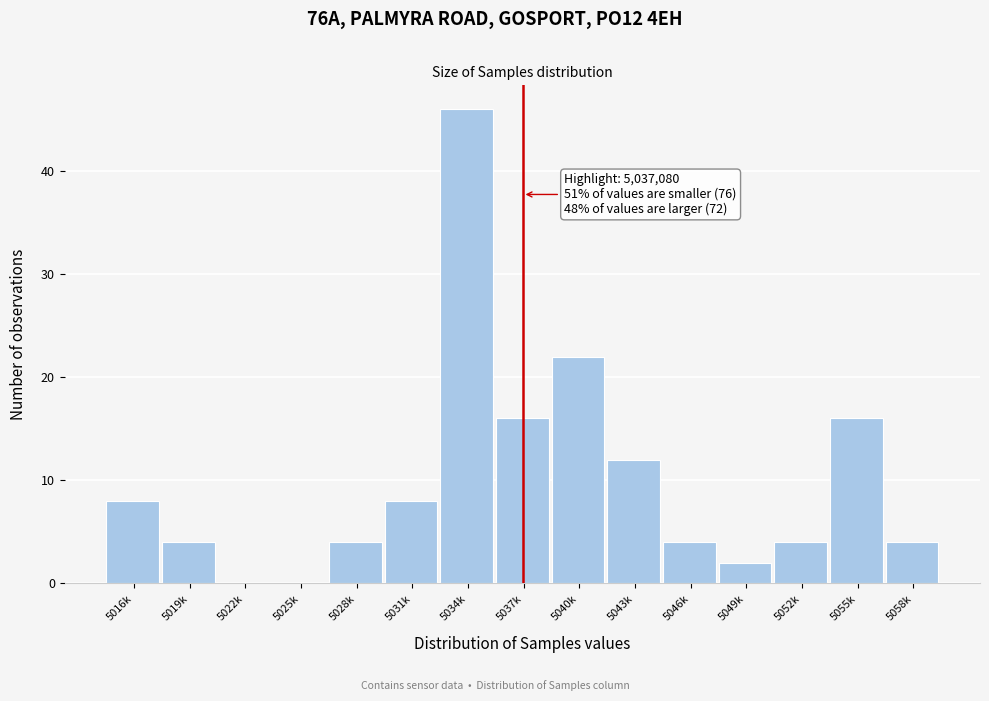

Reading right to left, transcribe all the data shown in this chart.

5058k=4	5055k=16	5052k=4	5049k=2	5046k=4	5043k=12	5040k=22	5037k=16	5034k=46	5031k=8	5028k=4	5025k=0	5022k=0	5019k=4	5016k=8